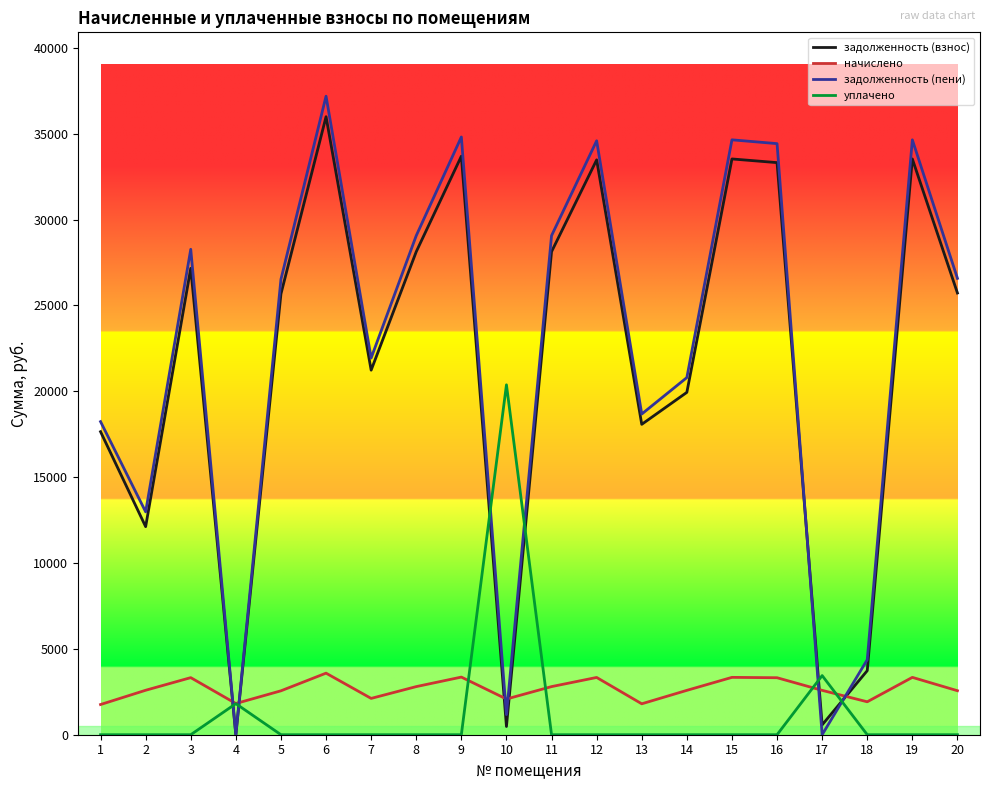

What is the total value across all series at 20?

54868.6